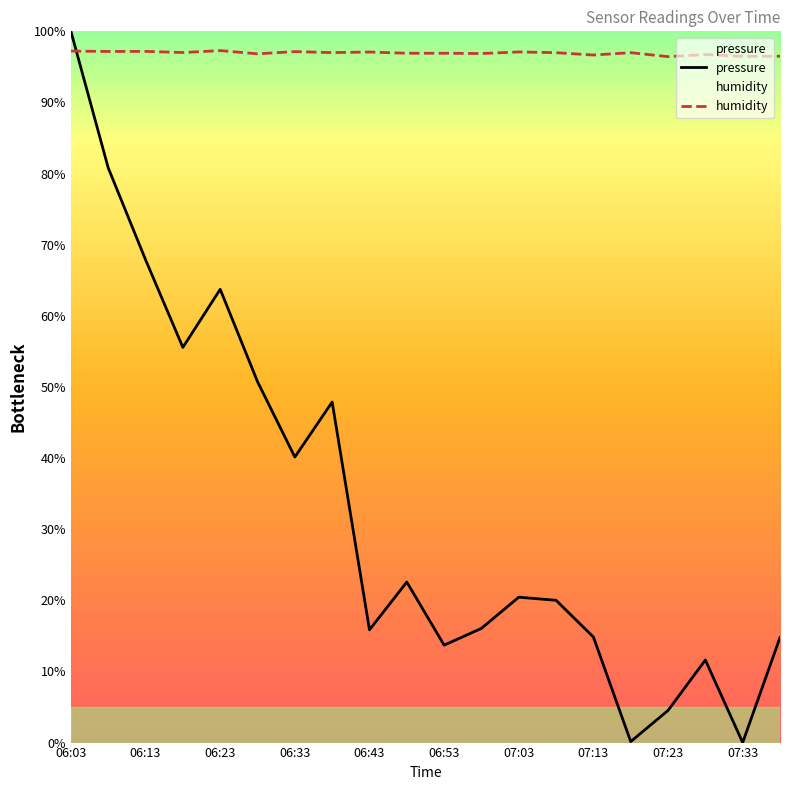

At which label does pressure reach its peak?

06:03